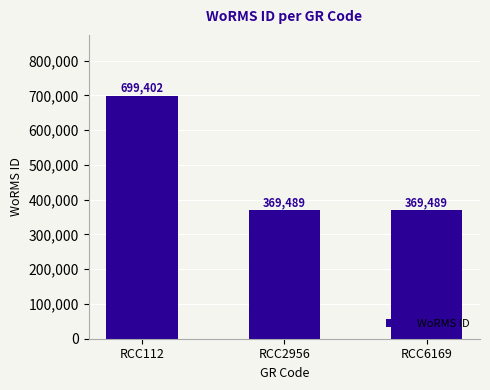

Between RCC2956 and RCC112, which is larger?

RCC112